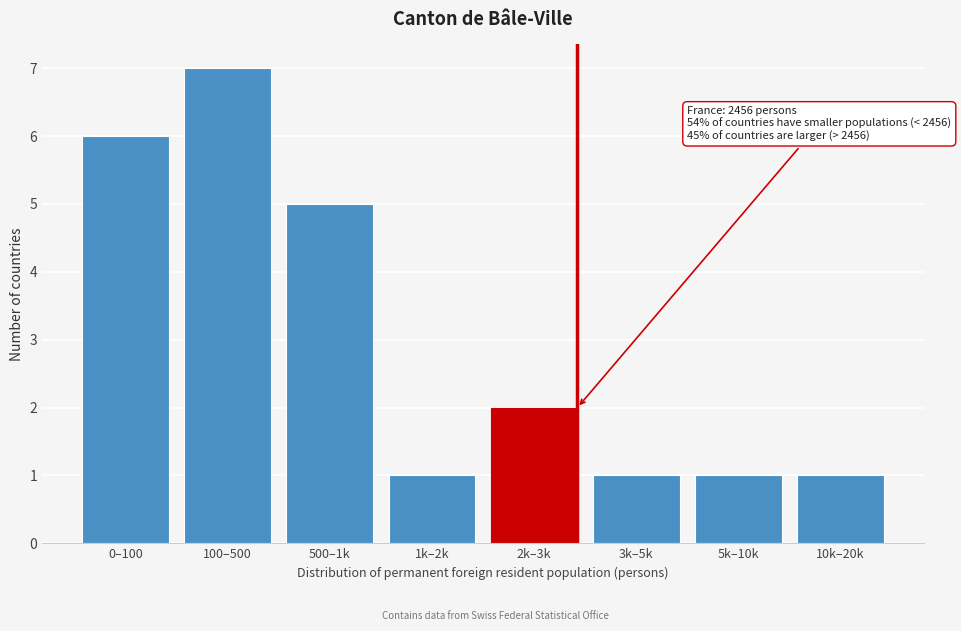

Reading left to right, list all the values displayed in this chart.

6	7	5	1	2	1	1	1